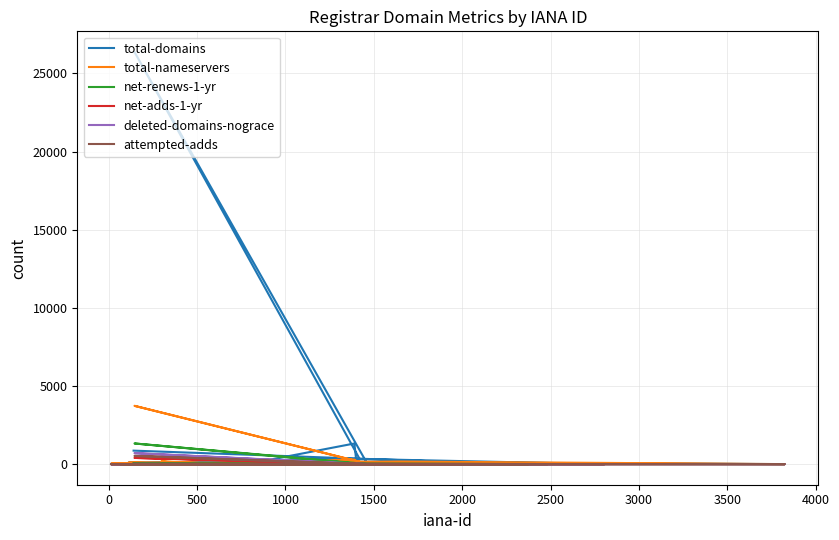

True or false: net-adds-1-yr and attempted-adds cross at least once.

False